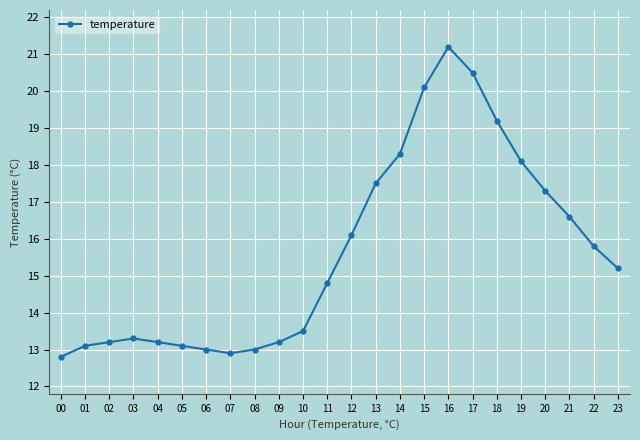

What is the sum of the values at 05 and 10?

26.6